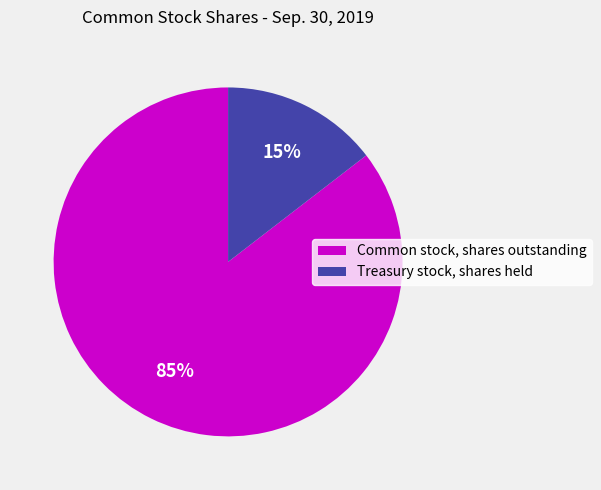

Between Treasury stock, shares held and Common stock, shares outstanding, which is larger?

Common stock, shares outstanding